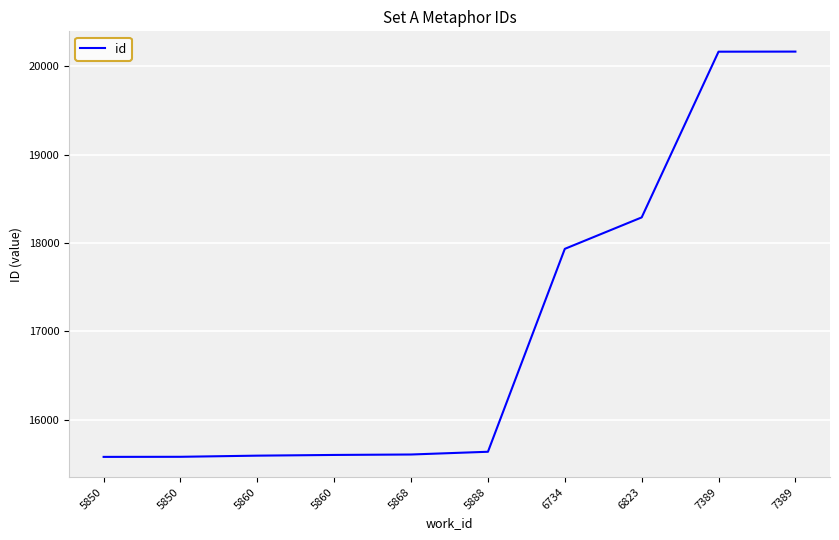

True or false: the data shows 7519 at 6823.

False